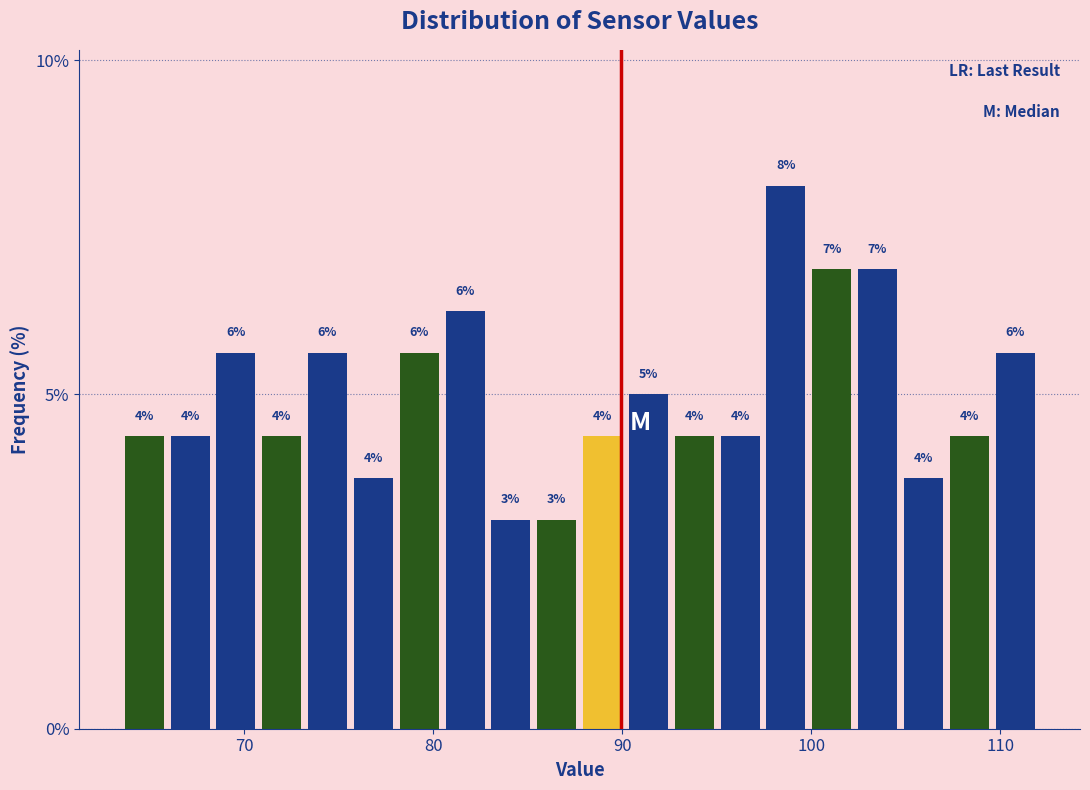

Around what value on the x-axis is the tallest bar? Give the approximate position of its centre, as read against the axis.

99